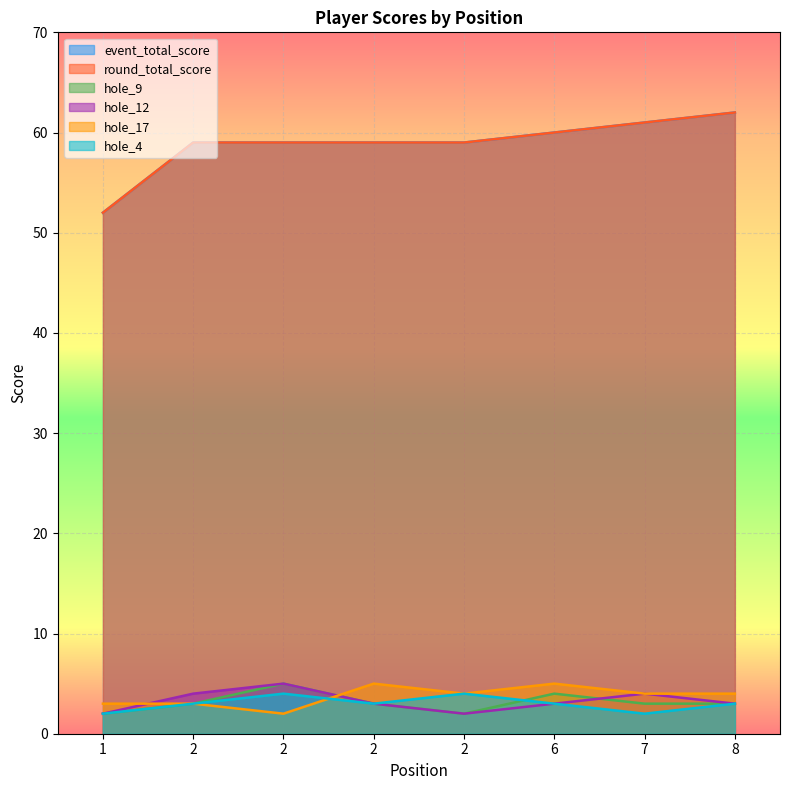

Does the chart display data point markers on the line(s)?

No